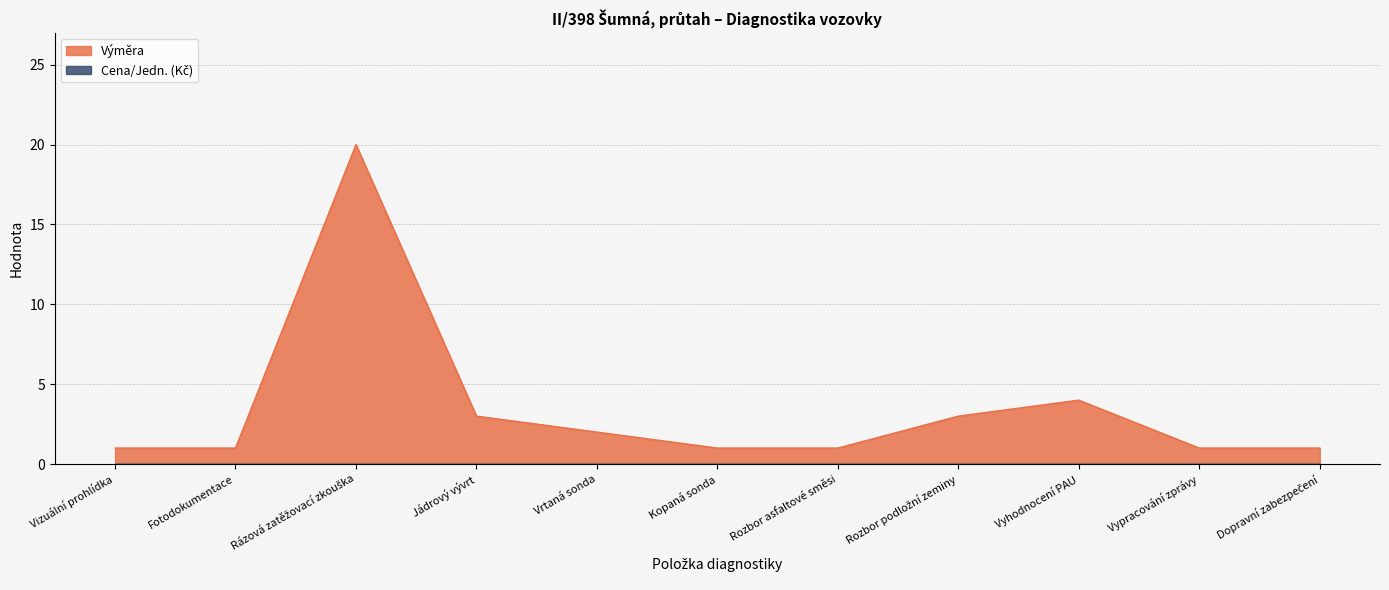

Rank the categories by value from lowest to highest.

Vizuální prohlídka, Fotodokumentace, Kopaná sonda, Rozbor asfaltové směsi, Vypracování zprávy, Dopravní zabezpečení, Vrtaná sonda, Jádrový vývrt, Rozbor podložní zeminy, Vyhodnocení PAU, Rázová zatěžovací zkouška